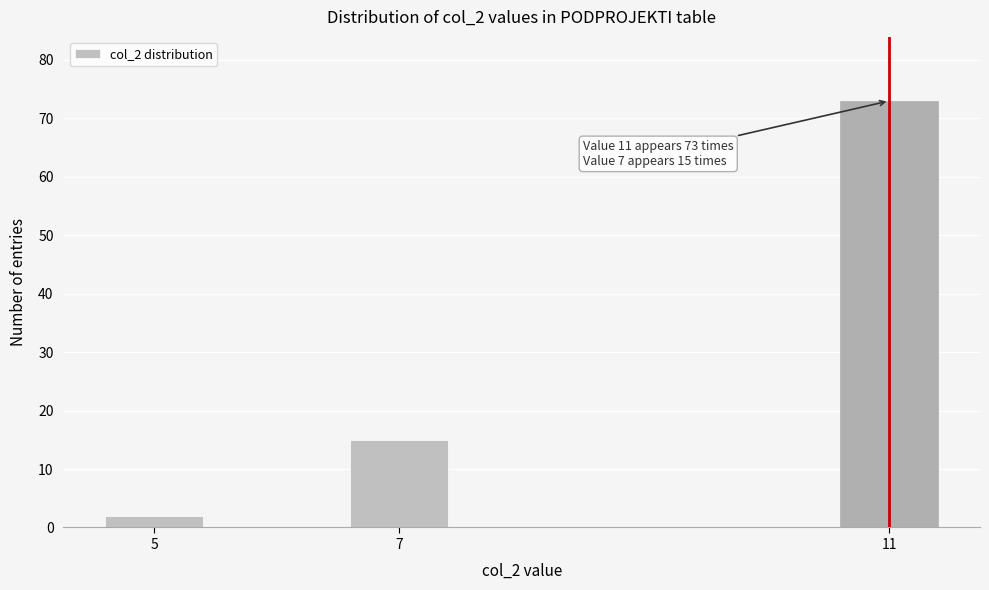

Reading right to left, what are all the values shown in this chart?

11=73	7=15	5=2